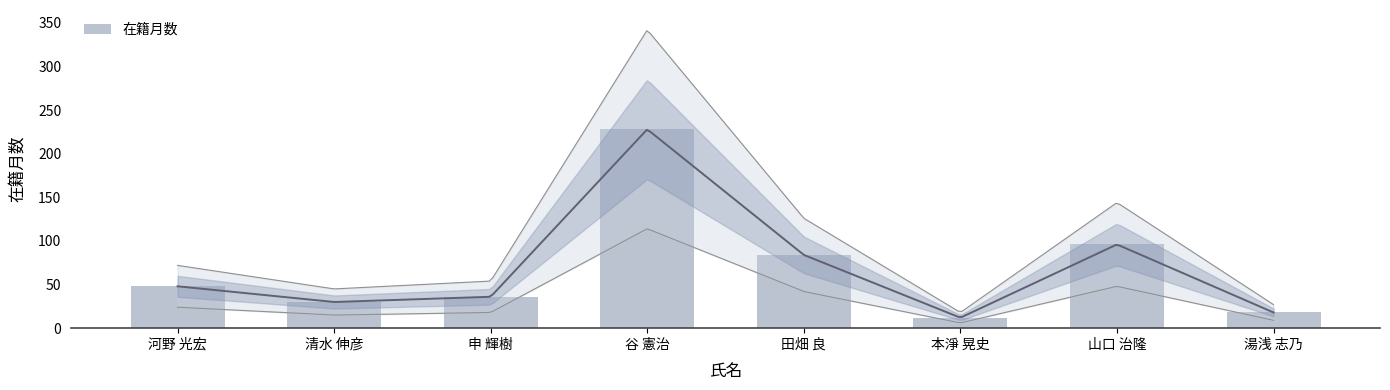

What is the change in value from 清水 伸彦 to 申 輝樹?

+6